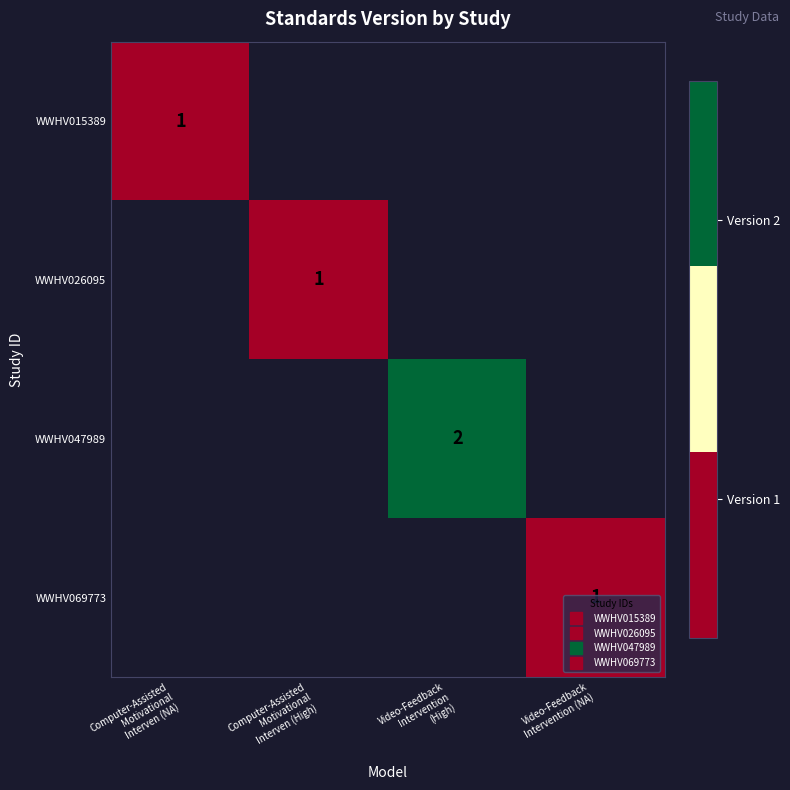

How many values in WWHV069773 are above zero?

1